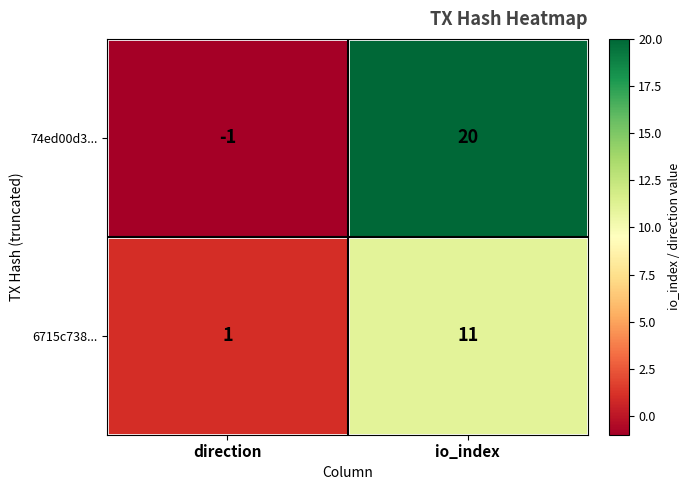

True or false: 74ed00d3... has a value of 5 at io_index.

False